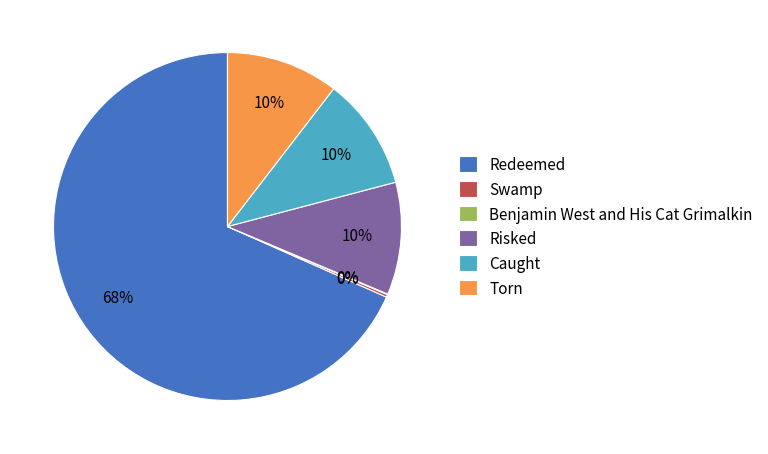

Does Risked represent more than half of the total?

No